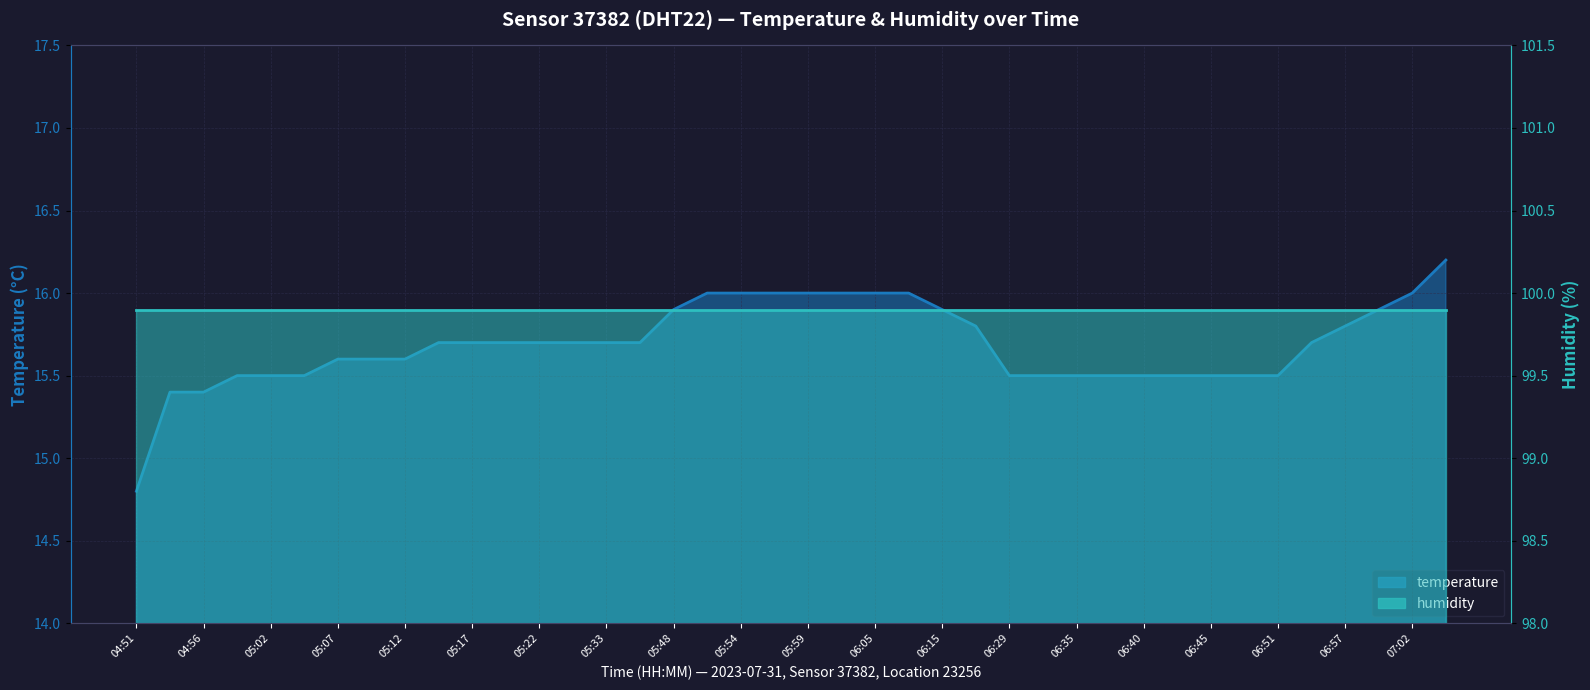

At which label is the value closest to 15?

04:51